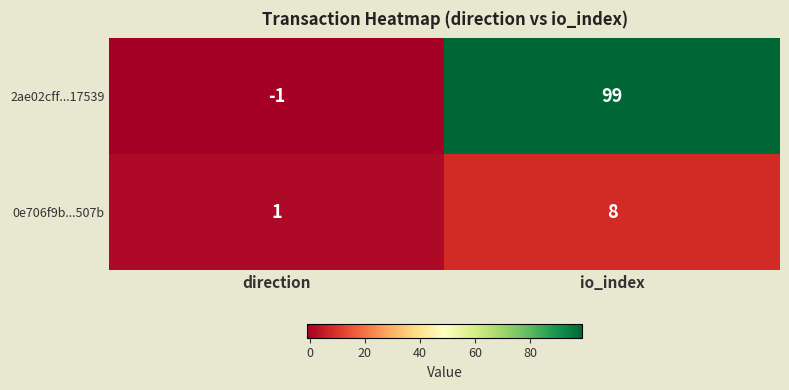

What is the greatest value displayed?

99